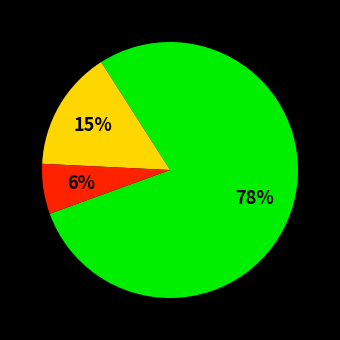

To the nearest percent, what is the average slice percentage?

33%